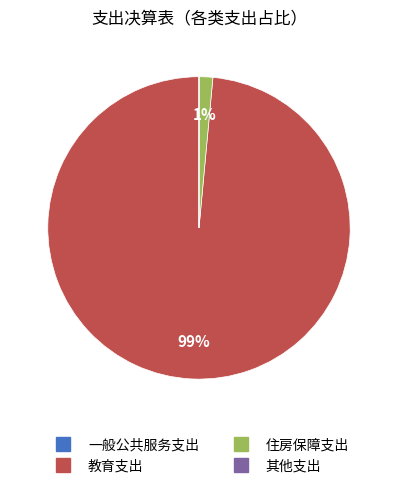

What percentage is the 教育支出 slice, to the nearest percent?

99%